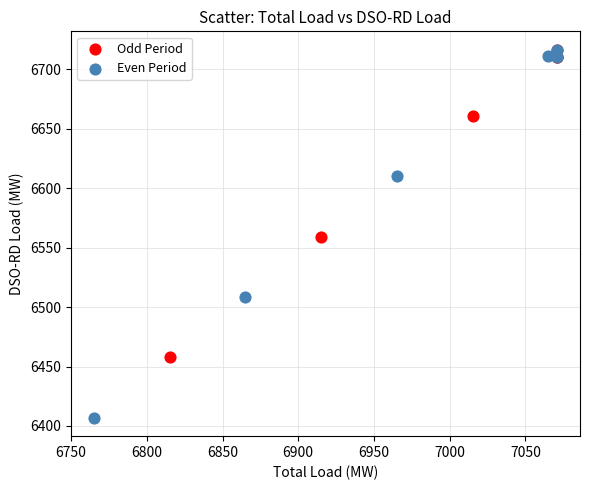

Which series has the largest Y range (max minus min)?

Even Period